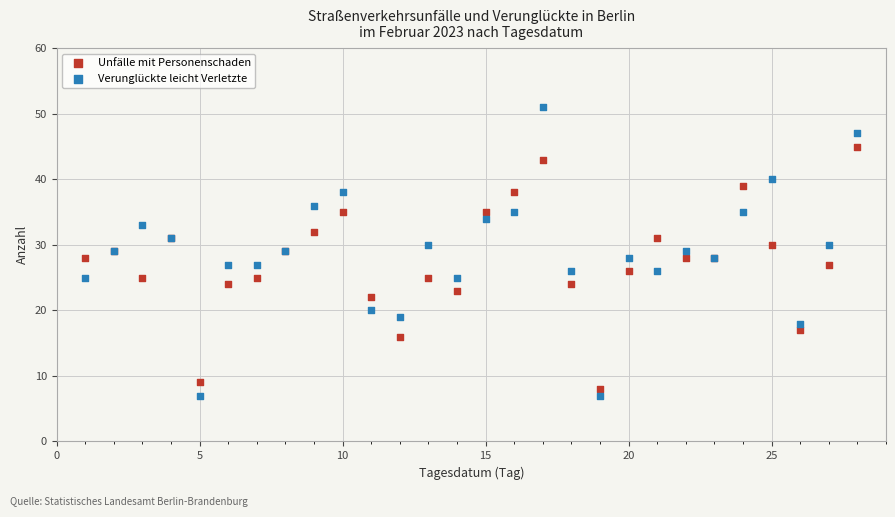

What is the X range (max minus min) for the scatter plot?

27